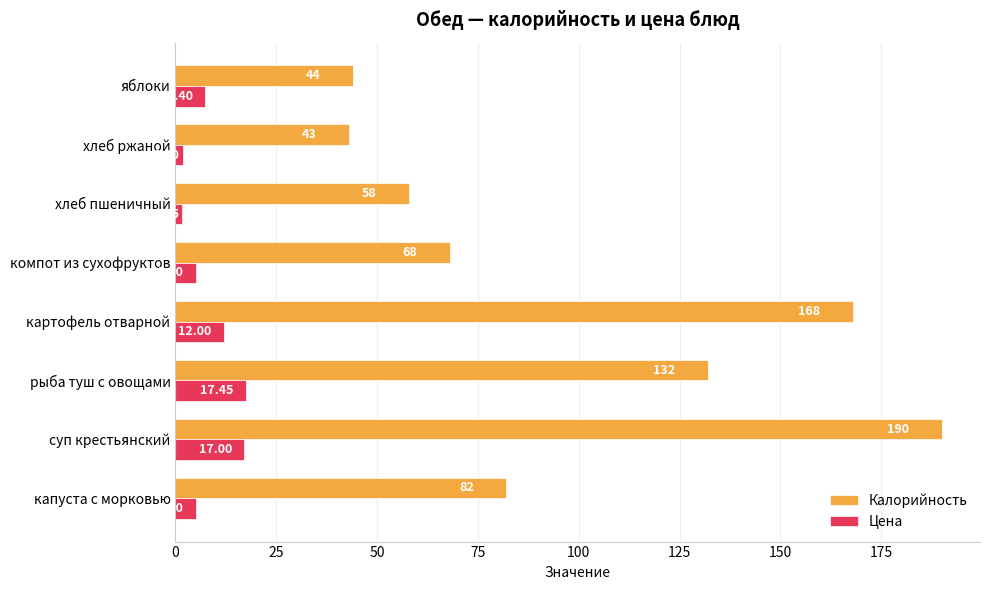

At which category is the sum across all series the highest?

суп крестьянский